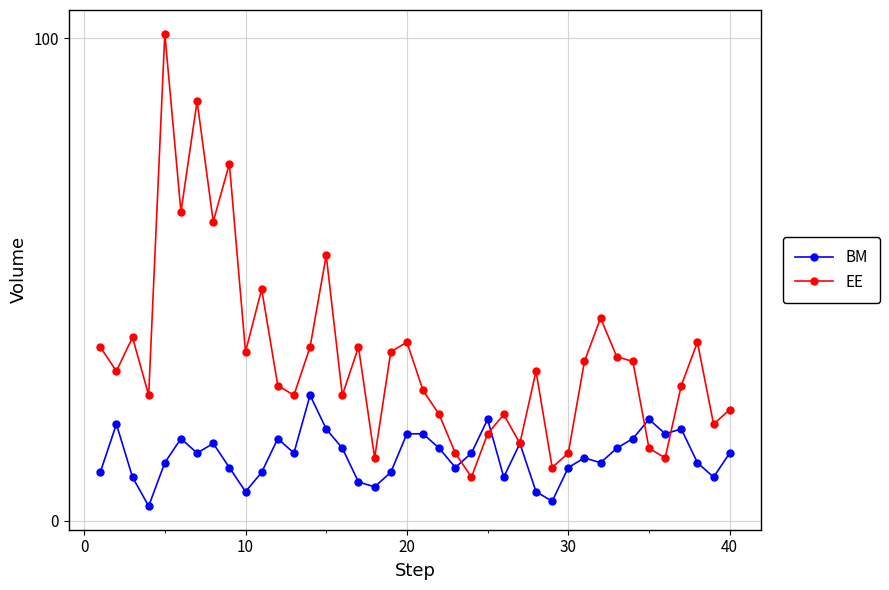

What is the lowest value of the BM series?

3